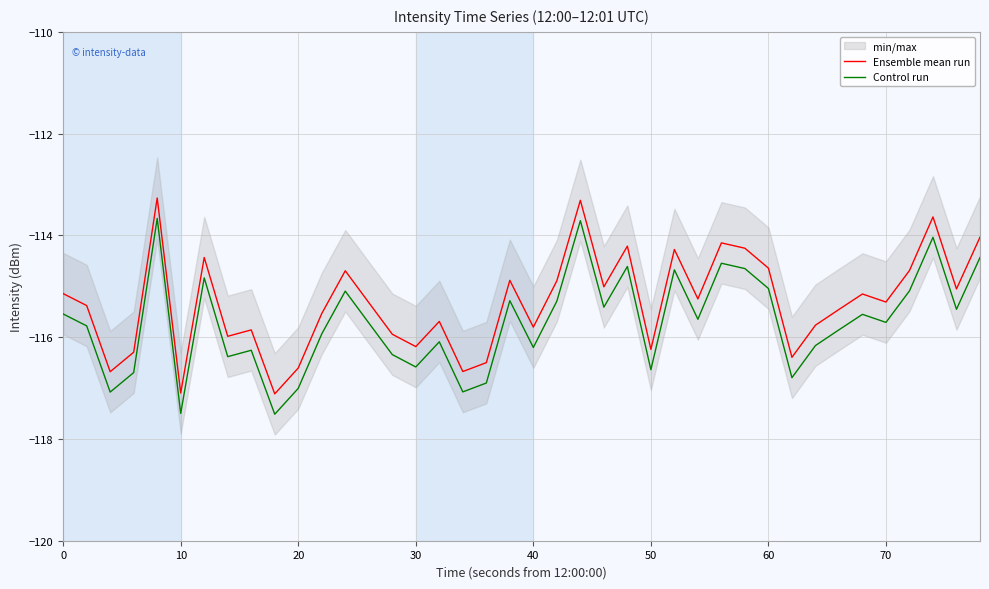

What is the lowest value of the Ensemble mean run series?

-117.1